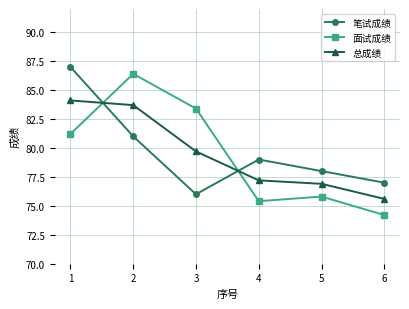

Reading left to right, extract all data points from this chart.

笔试成绩: 87.0	81.0	76.0	79.0	78.0	77.0
面试成绩: 81.2	86.4	83.4	75.4	75.8	74.2
总成绩: 84.1	83.7	79.7	77.2	76.9	75.6